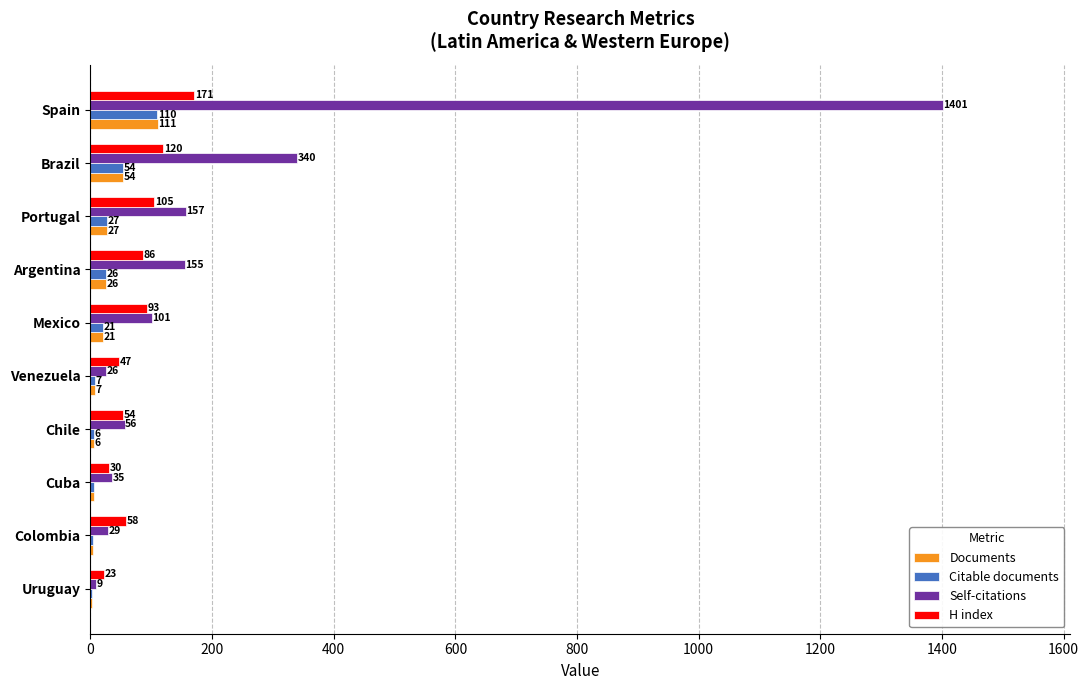

What is the sum of the H index values at Brazil and Portugal?

225